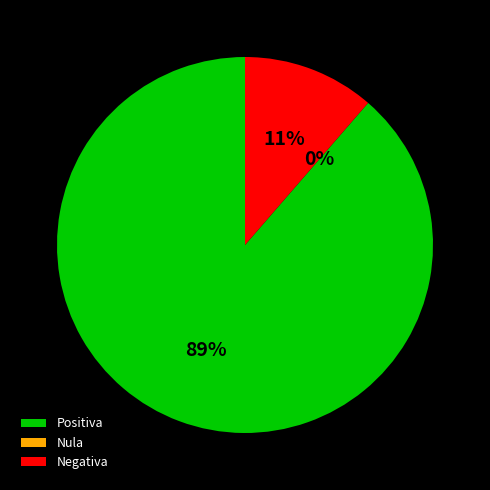

Does Marzo 2024 account for over 50% of the chart?

No